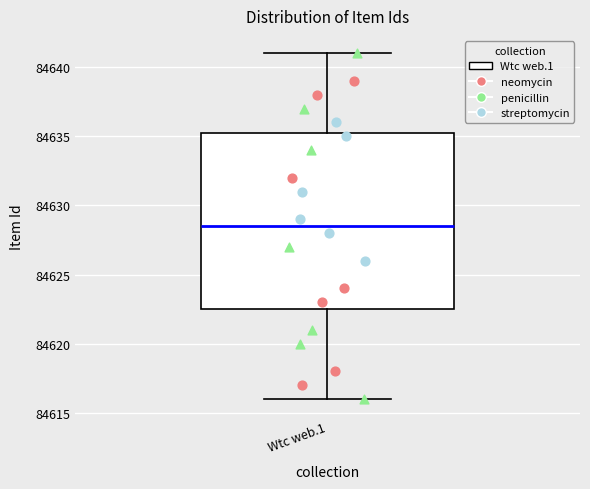

Transcribe this box plot: give where the median line is, the range the box spans, and where the two whiskers end, as read against the y-axis. The values are not printed on the chart, so give them approximately, as read against the axis.

median 84628.5, box 84622.5 to 84635.5, whiskers 84616.0 to 84641.0